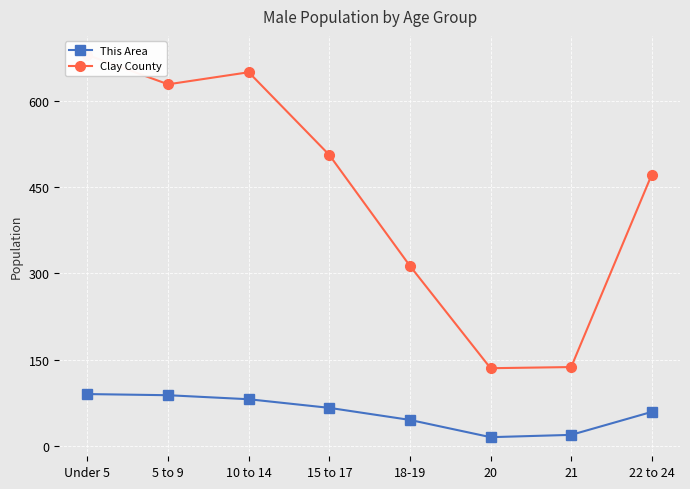

Does the chart display data point markers on the line(s)?

Yes